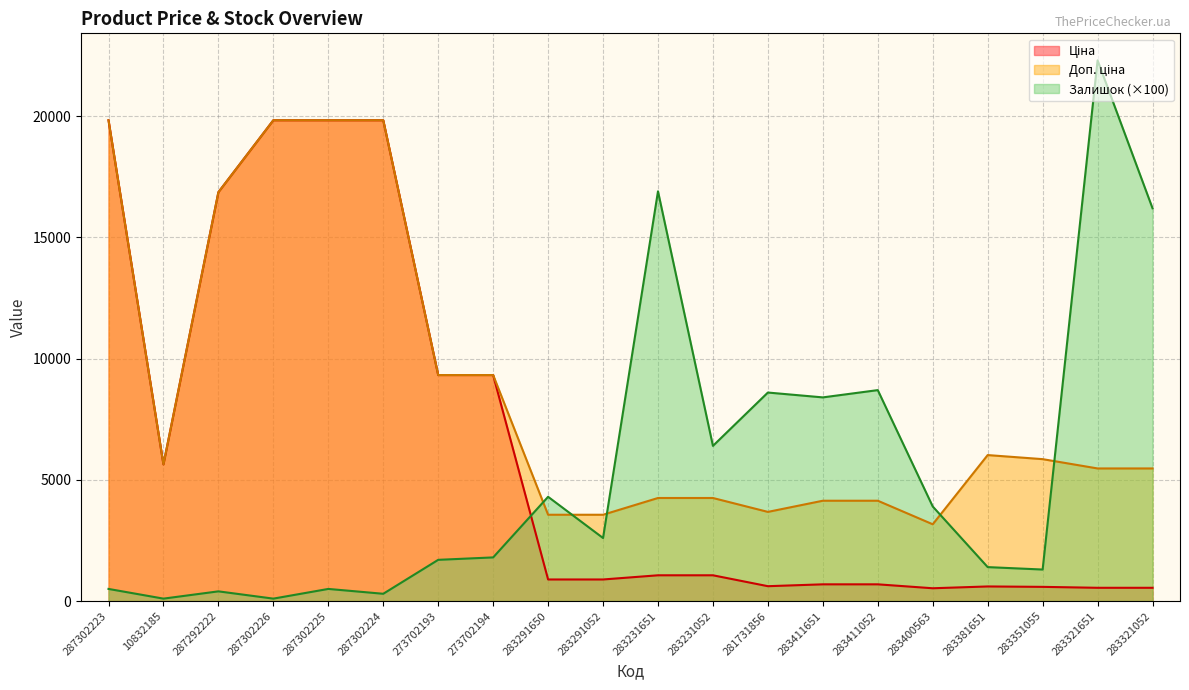

The value of Ціна at 283291052 is 889.9. True or false?

True